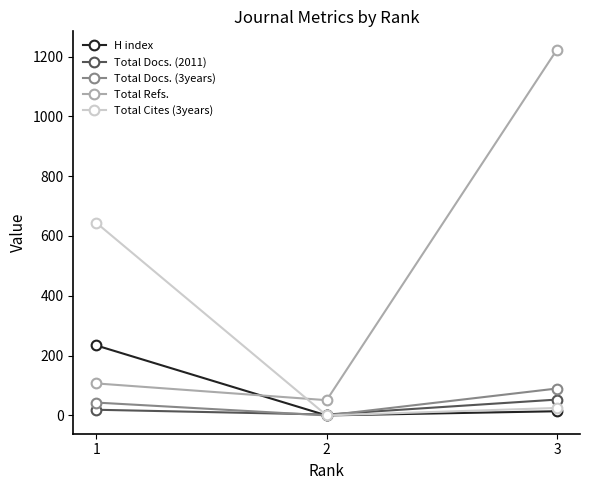

List the series in order of their peak value, lowest first.

Total Docs. (2011), Total Docs. (3years), H index, Total Cites (3years), Total Refs.